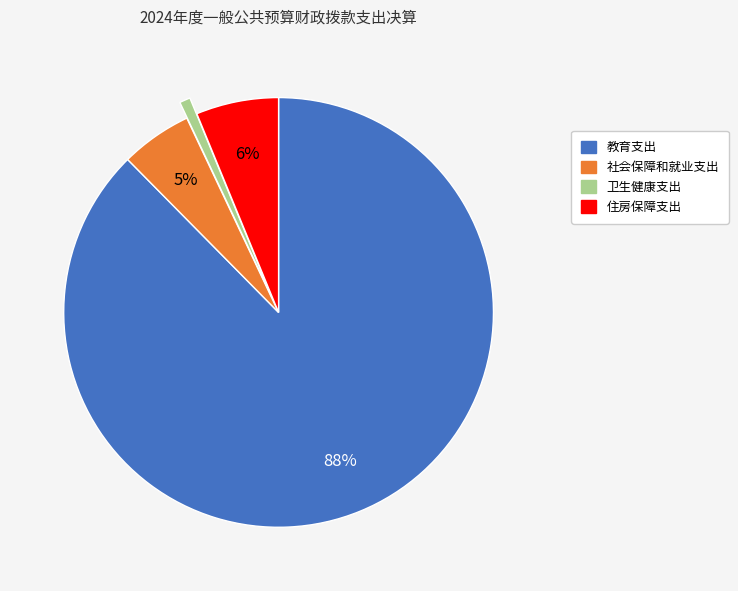

True or false: 教育支出 accounts for 73% of the total.

False